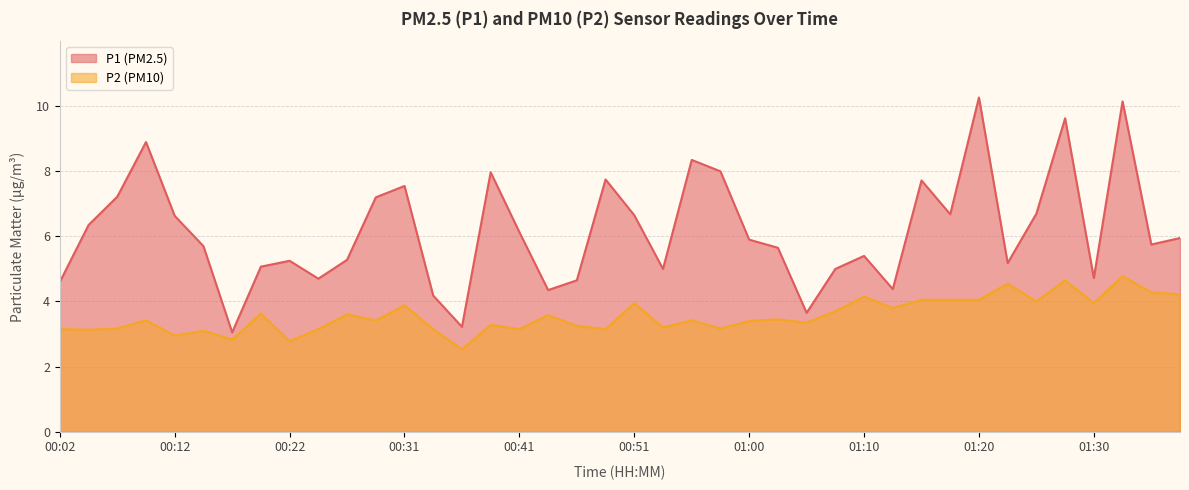

Is it true that P2 equals 2.5 at 00:36?

True